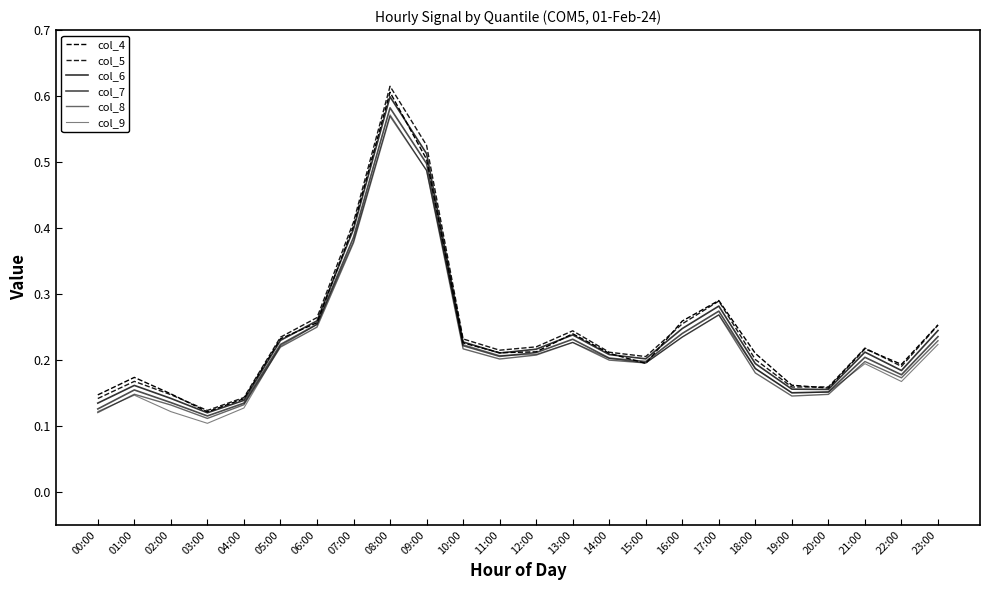

Does the chart display data point markers on the line(s)?

No